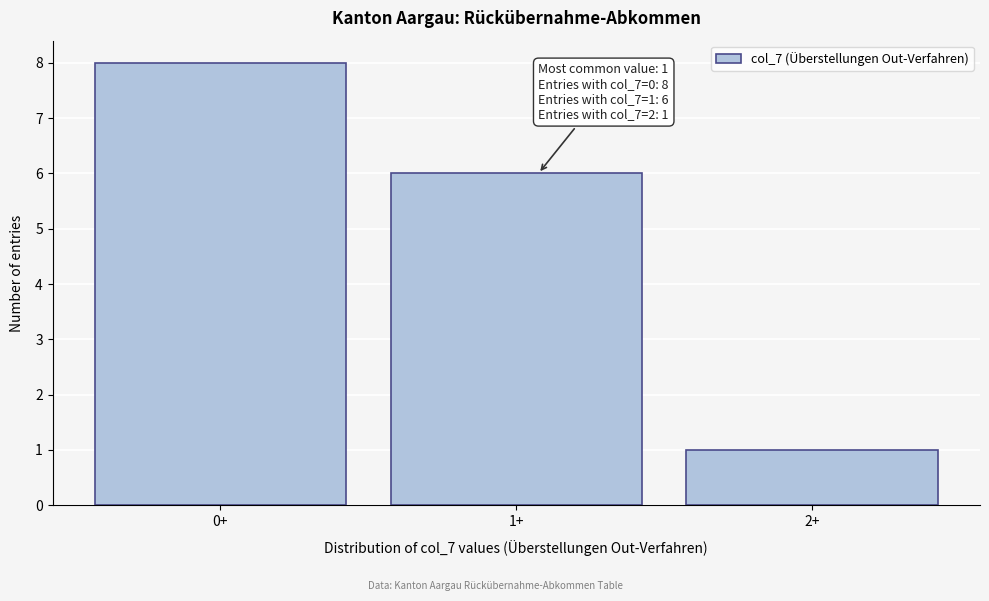

Reading right to left, what are all the values shown in this chart?

2+=1	1+=6	0+=8